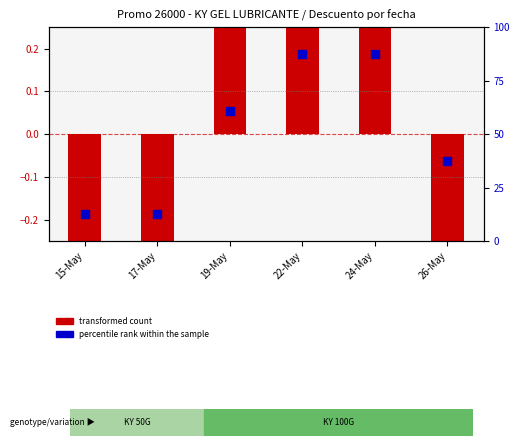

What are all the series names shown in the legend?

transformed count, percentile rank within the sample